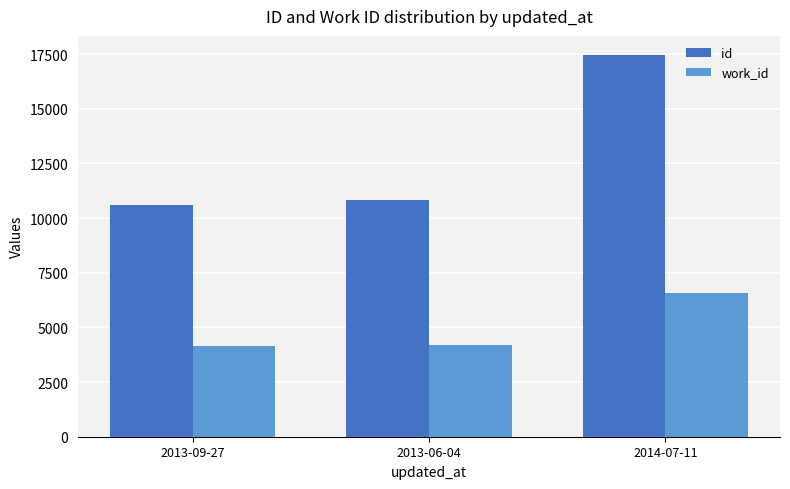

At which label is work_id closest to 5352?

2013-06-04